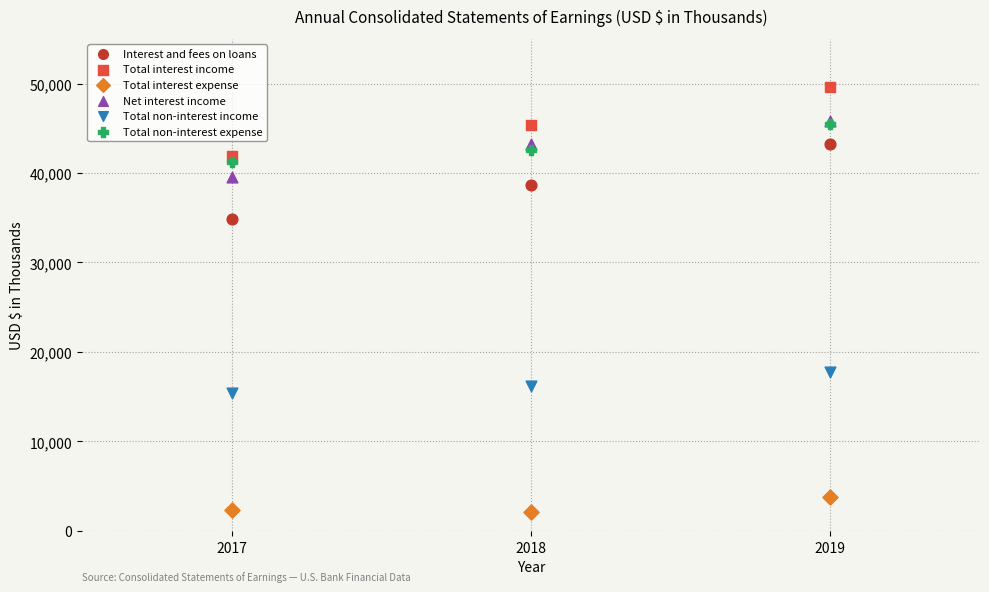

Across all series, what Y value is closest to 25873?

17739